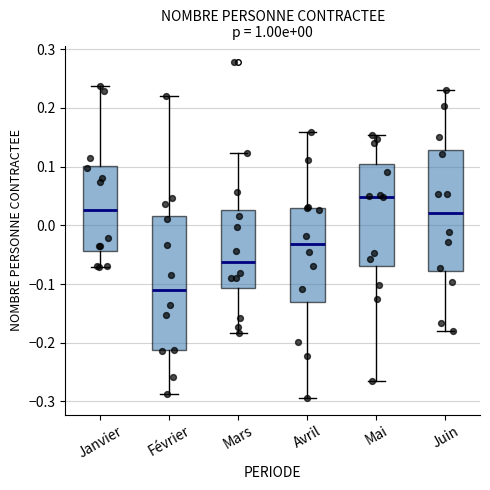

Which box is the tallest, from its lower edge to its upper edge?

Février